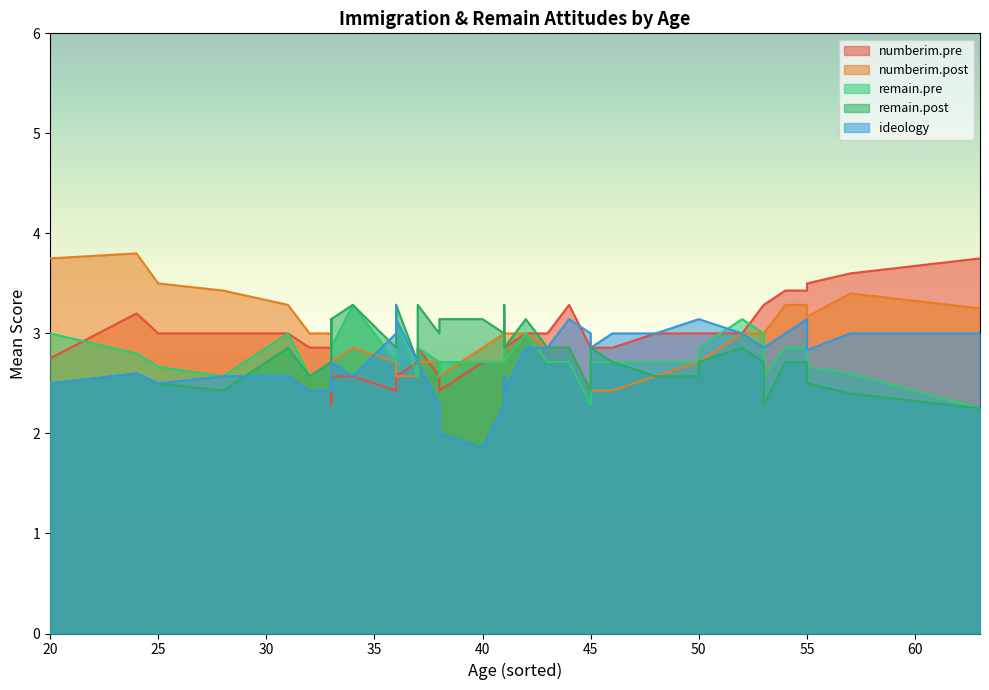

True or false: remain.post has more than 0 points higher than both neighbors.

True